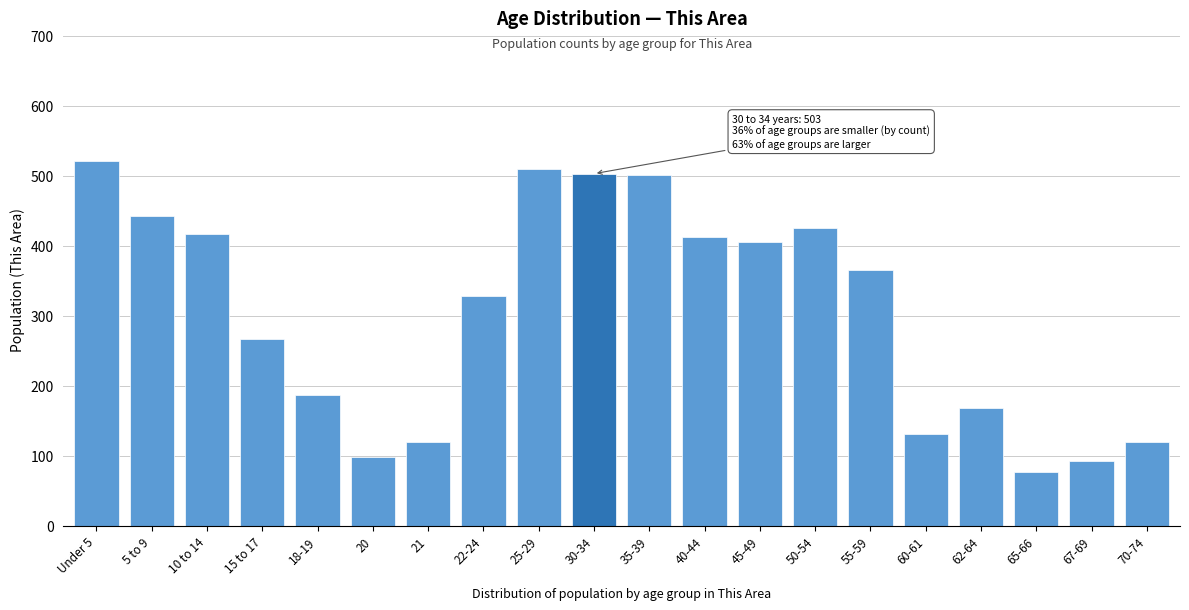

What value does the data have at 60-61, to the nearest 50?

150